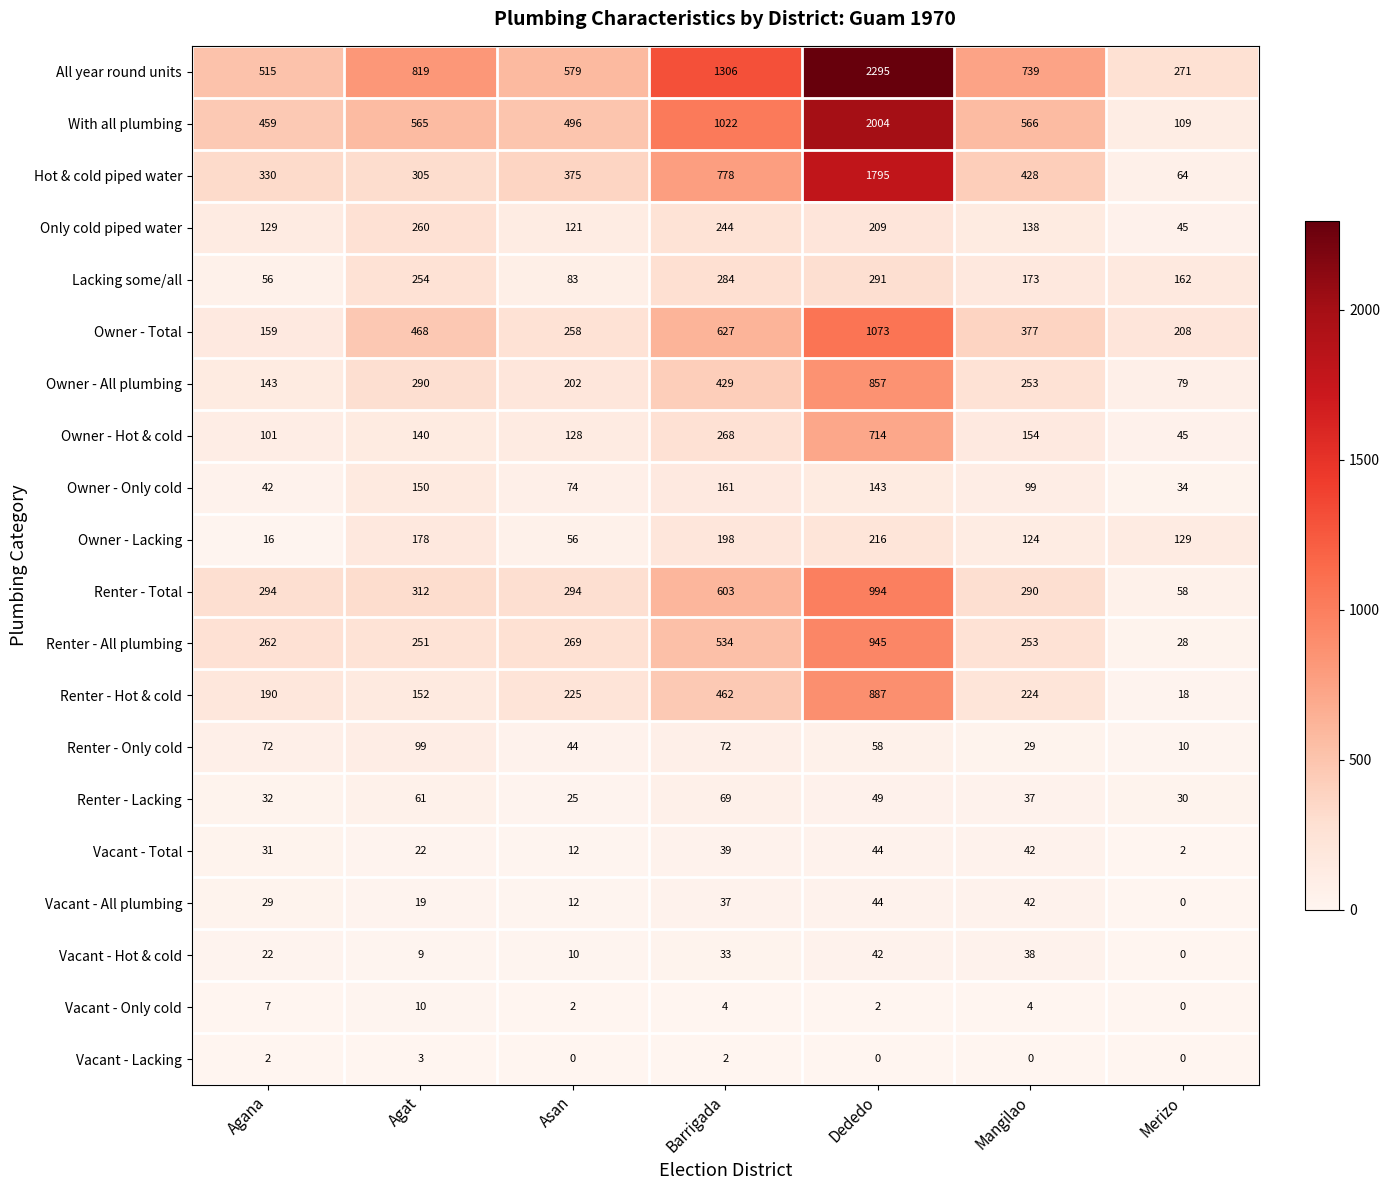

Which series has the widest spread of values?

All year round units